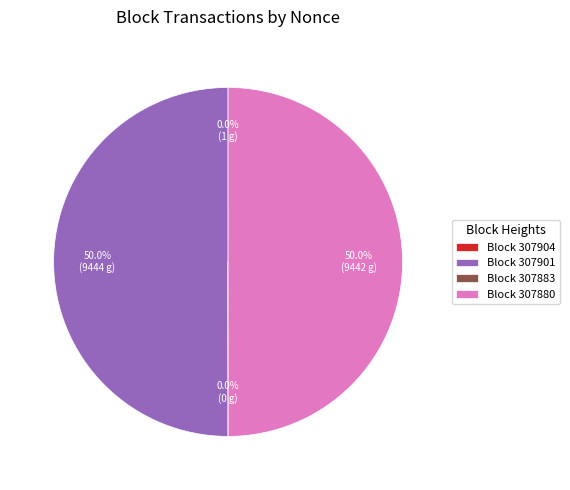

How many slices are in this pie chart?

4